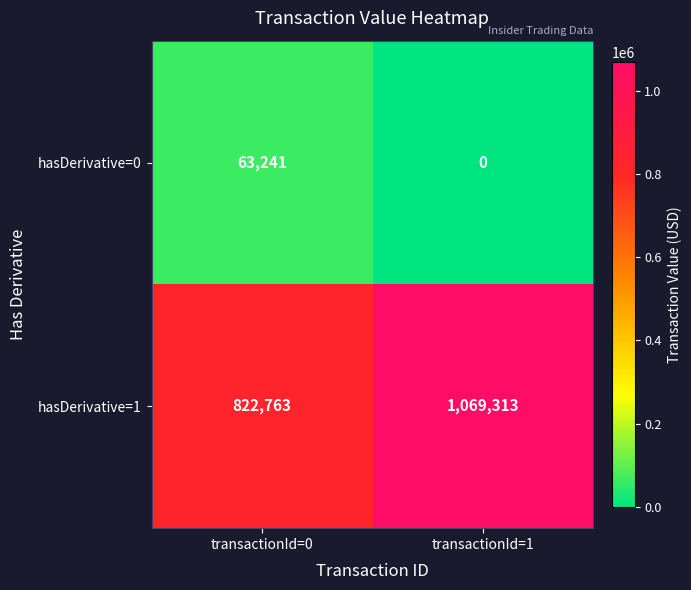

What is the average value of the hasDerivative=1 series?

946038